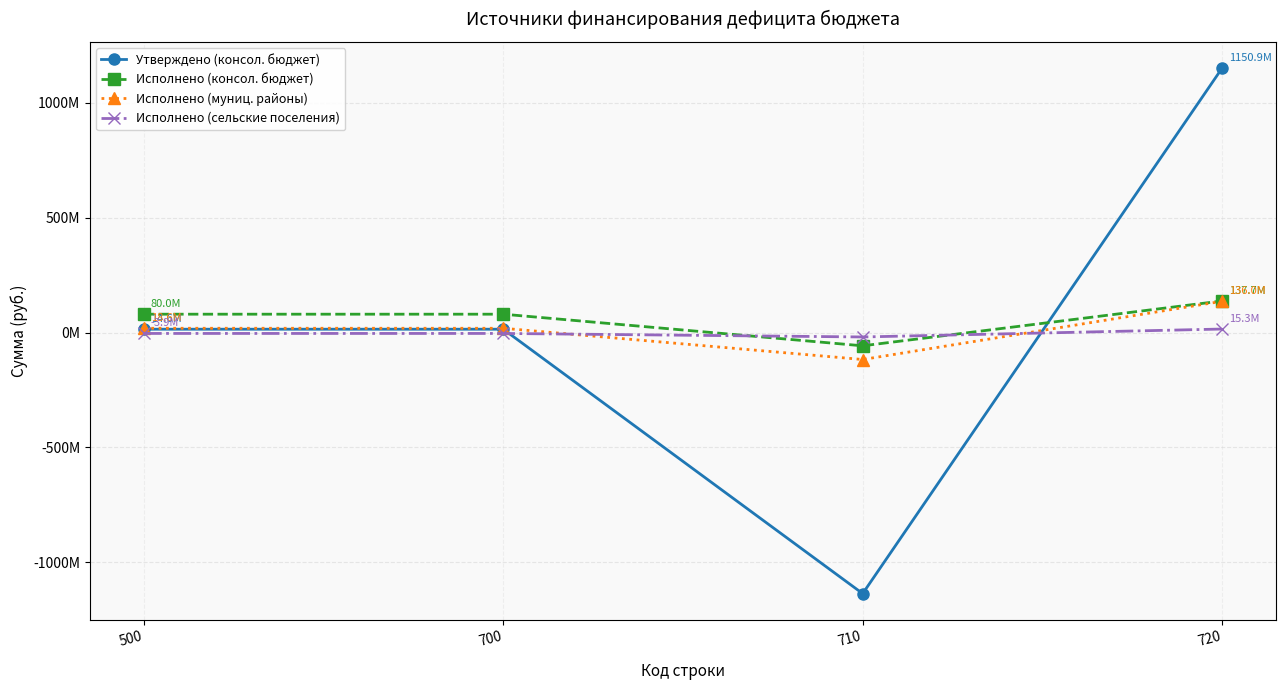

Is the value of Исполнено (муниц. районы) at 710 greater than the value of Исполнено (консол. бюджет) at 700?

No